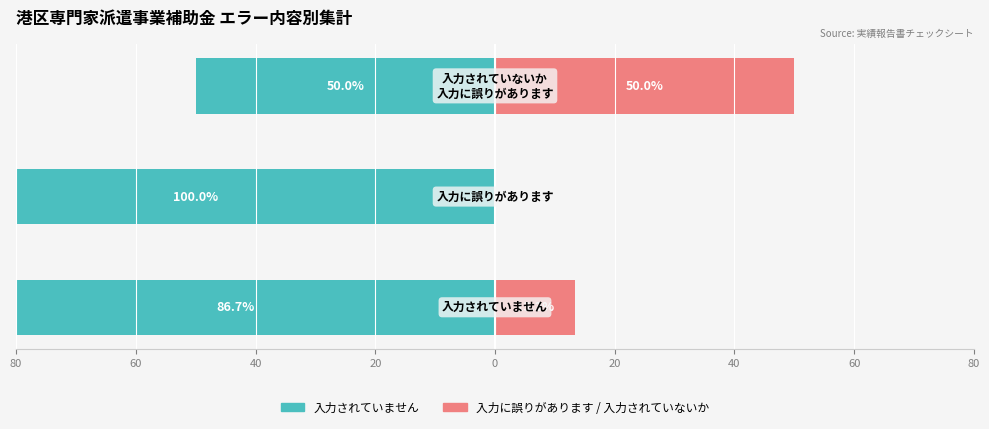

Which has a higher value, 60 or 80?

80